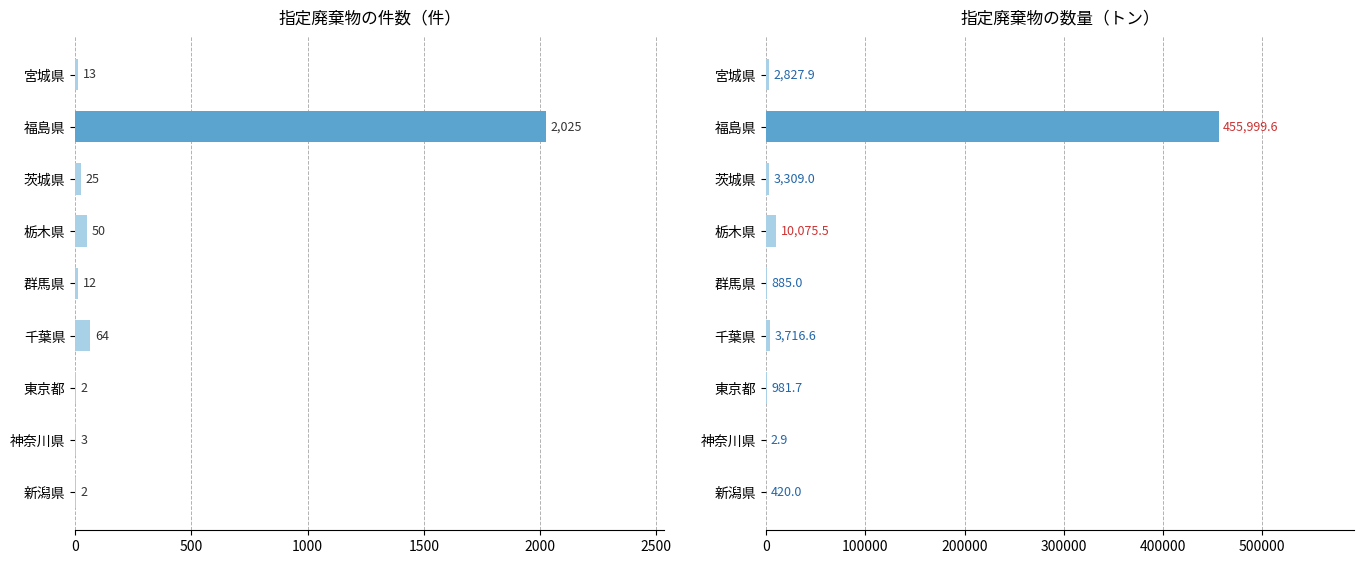

Reading right to left, list all the values displayed in this chart.

件数: 2.0	3.0	2.0	64.0	12.0	50.0	25.0	2025.0	13.0
数量（トン）: 420.0	2.9	981.7	3716.6	885.0	10075.5	3309.0	455999.6	2827.9